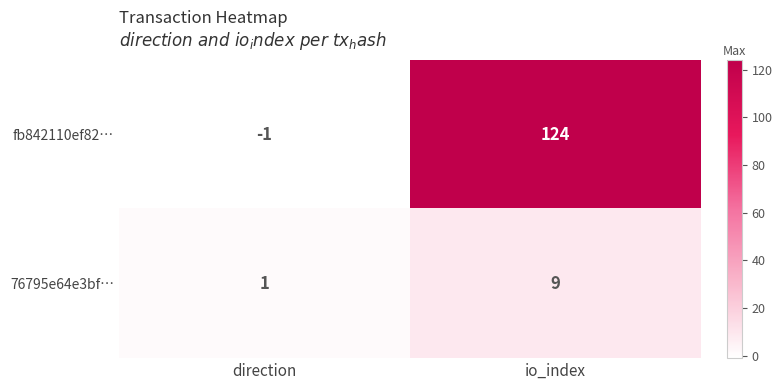

What is the difference between the maximum and minimum values in the fb842110ef82… series?

125